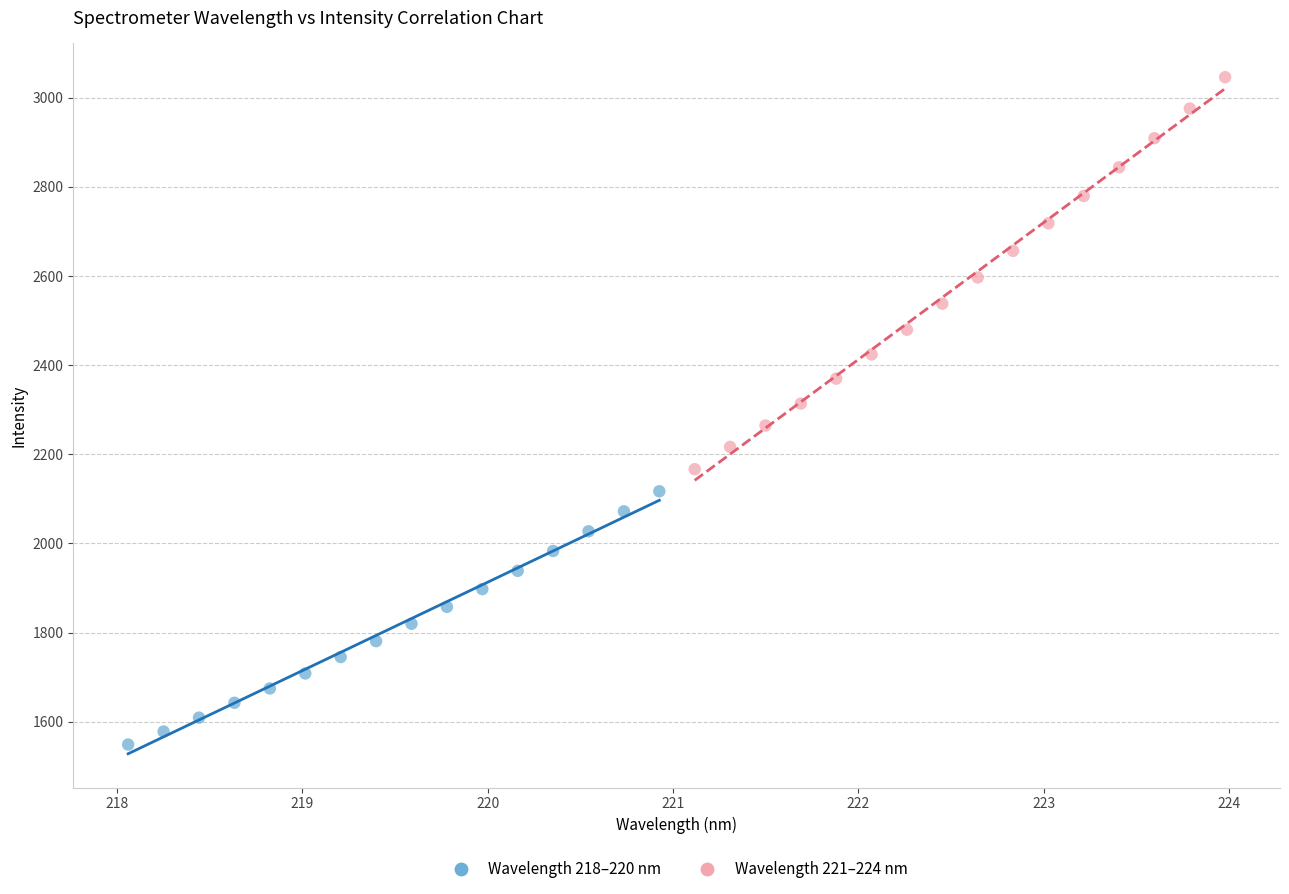

Which series has the largest Y range (max minus min)?

Wavelength 221–224 nm